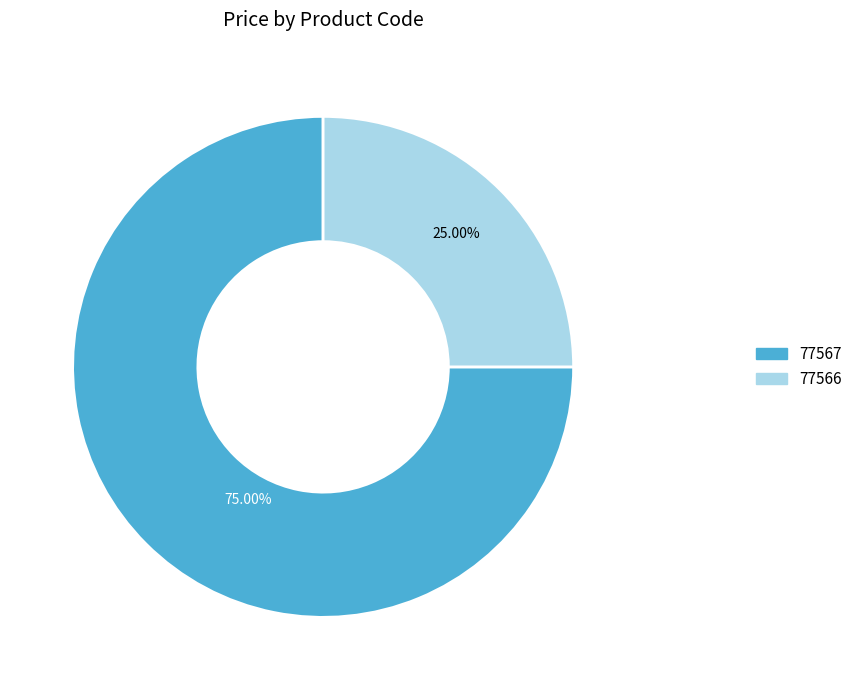

To the nearest percent, what is the difference between the 77566 and 77567 slice percentages?

50%